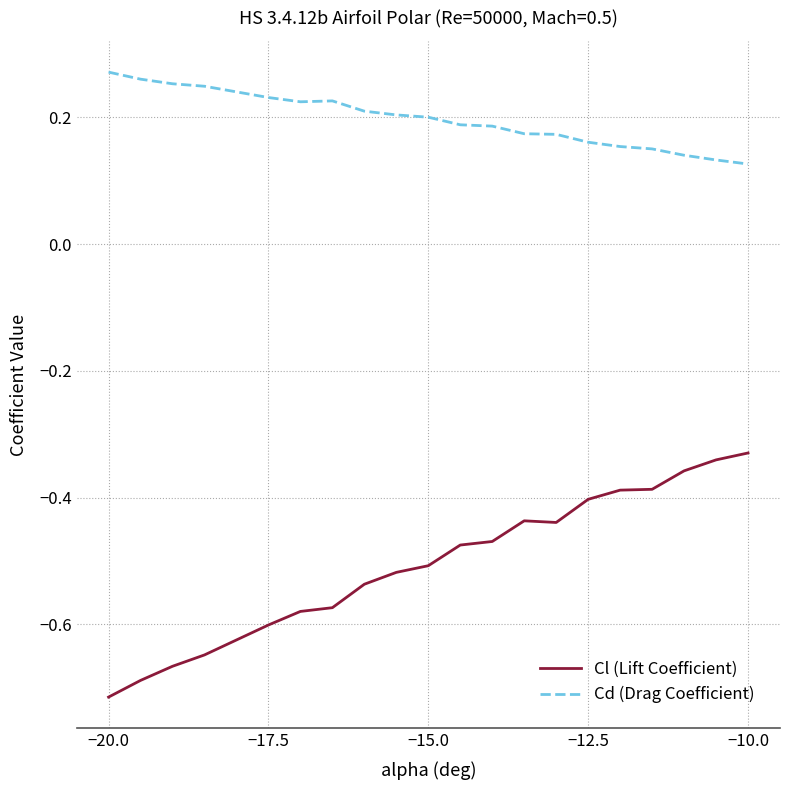

True or false: Cl (Lift Coefficient) and Cd (Drag Coefficient) cross at least once.

False